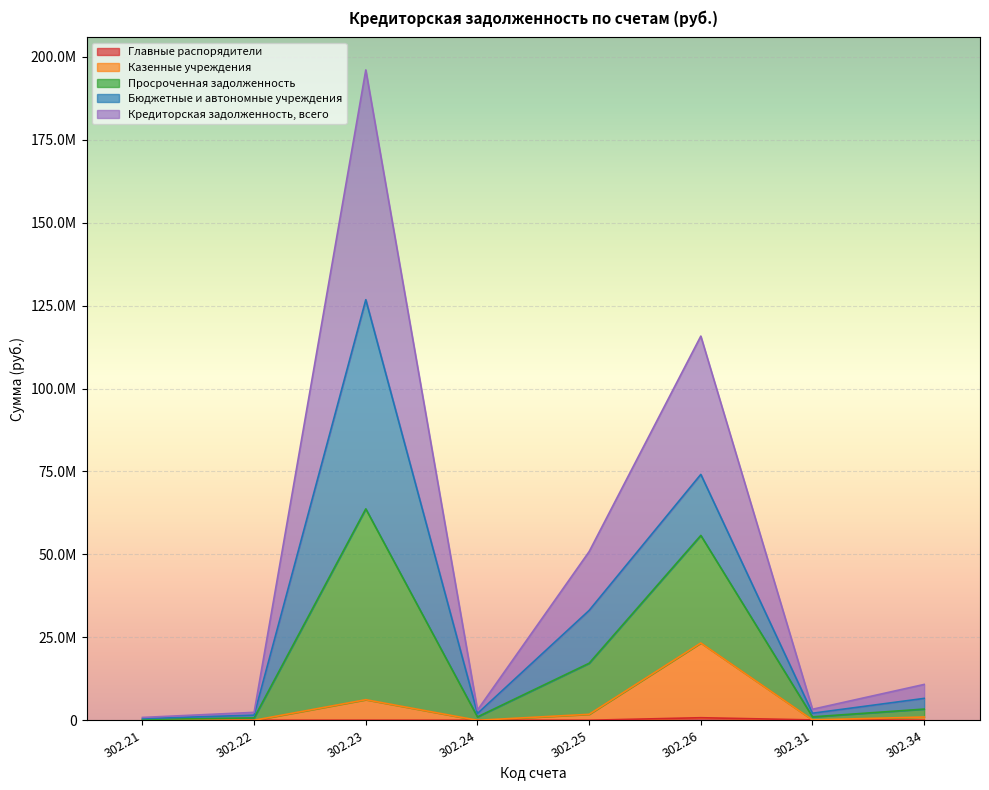

What is the total value across all series at 302.21?

1527031.9